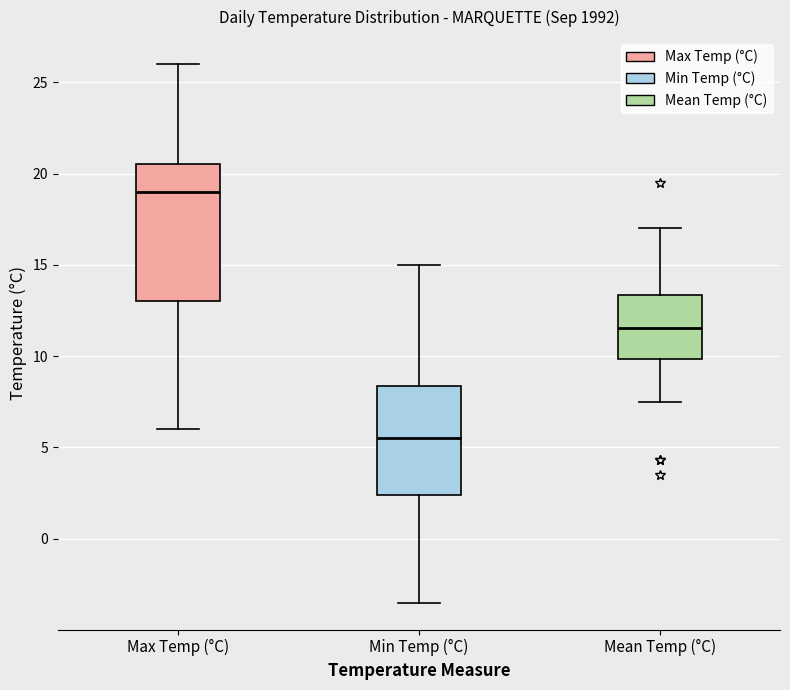

Which box is the tallest, from its lower edge to its upper edge?

Max Temp (°C)